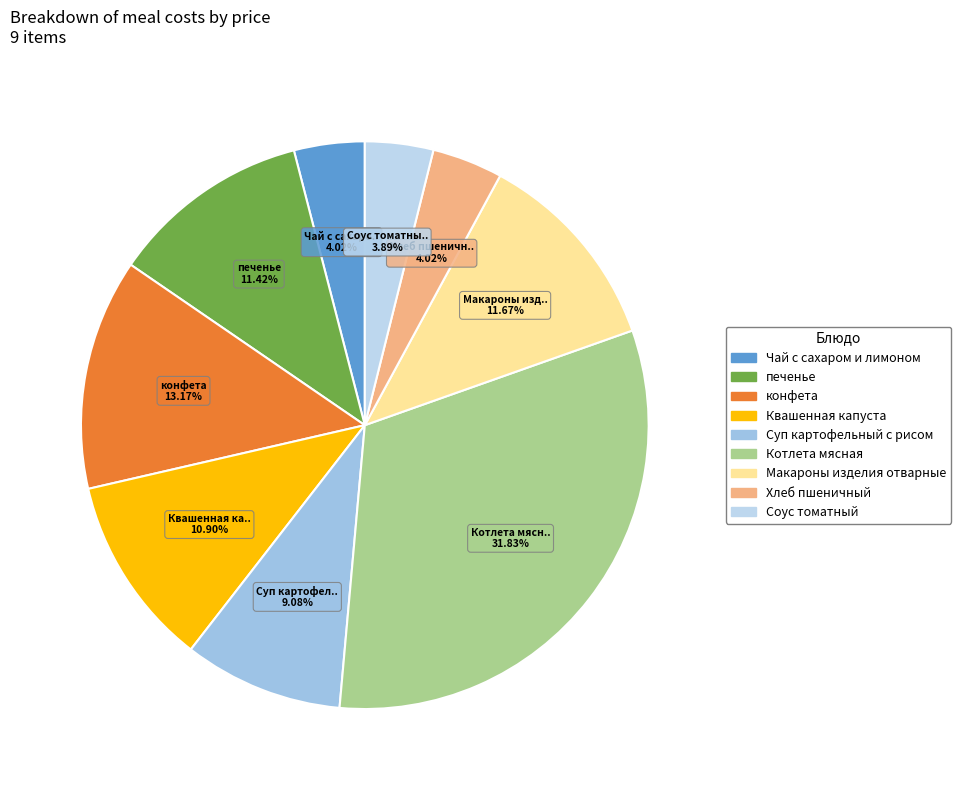

What percentage is NOT represented by печенье?

88.6%